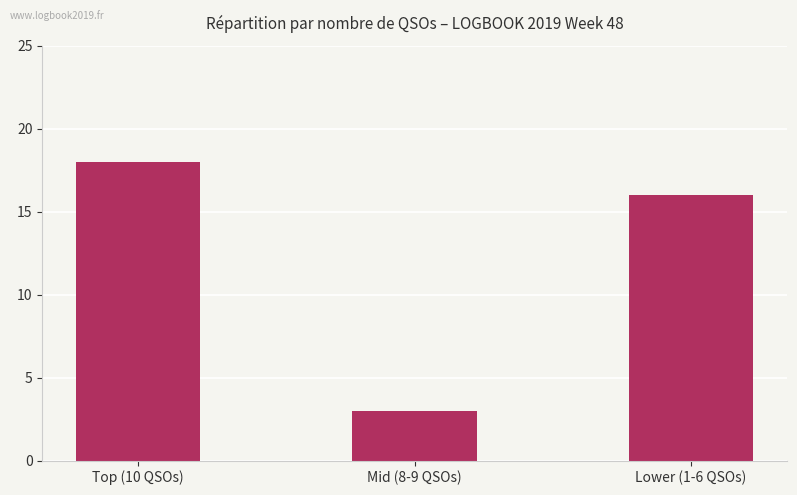

Between Mid (8-9 QSOs) and Top (10 QSOs), which is larger?

Top (10 QSOs)